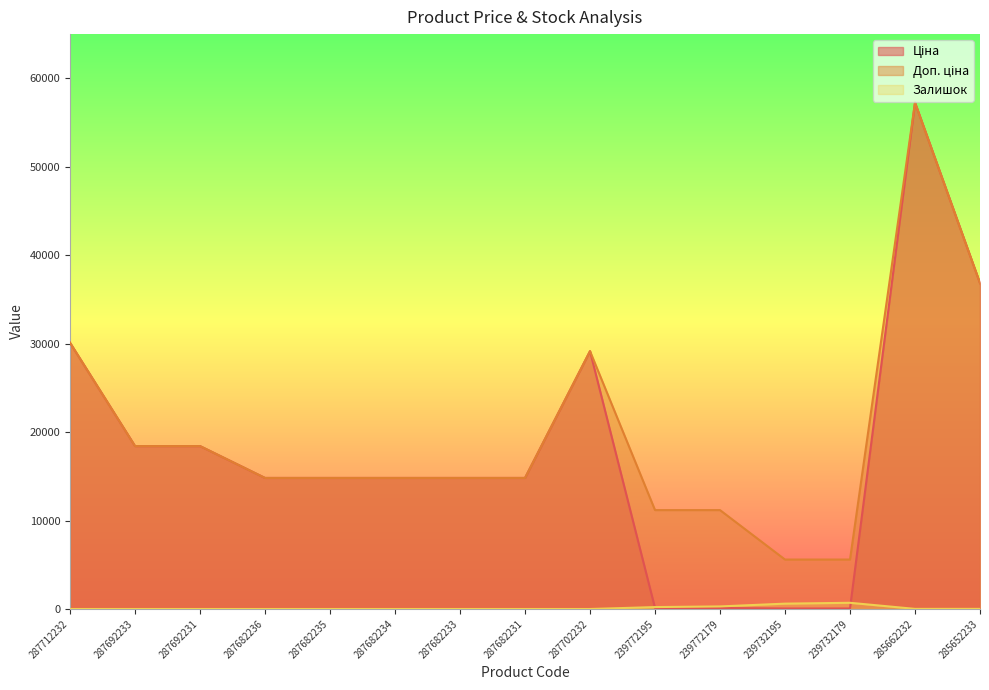

At which category does Ціна reach its first local peak?

287702232